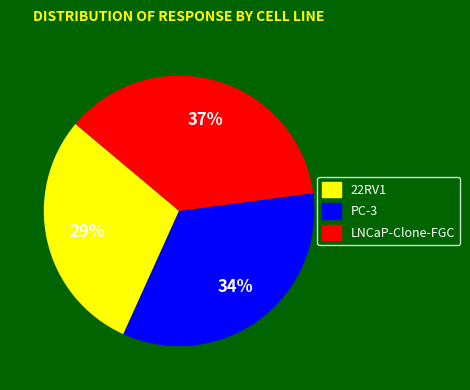

True or false: PC-3 accounts for 27% of the total.

False